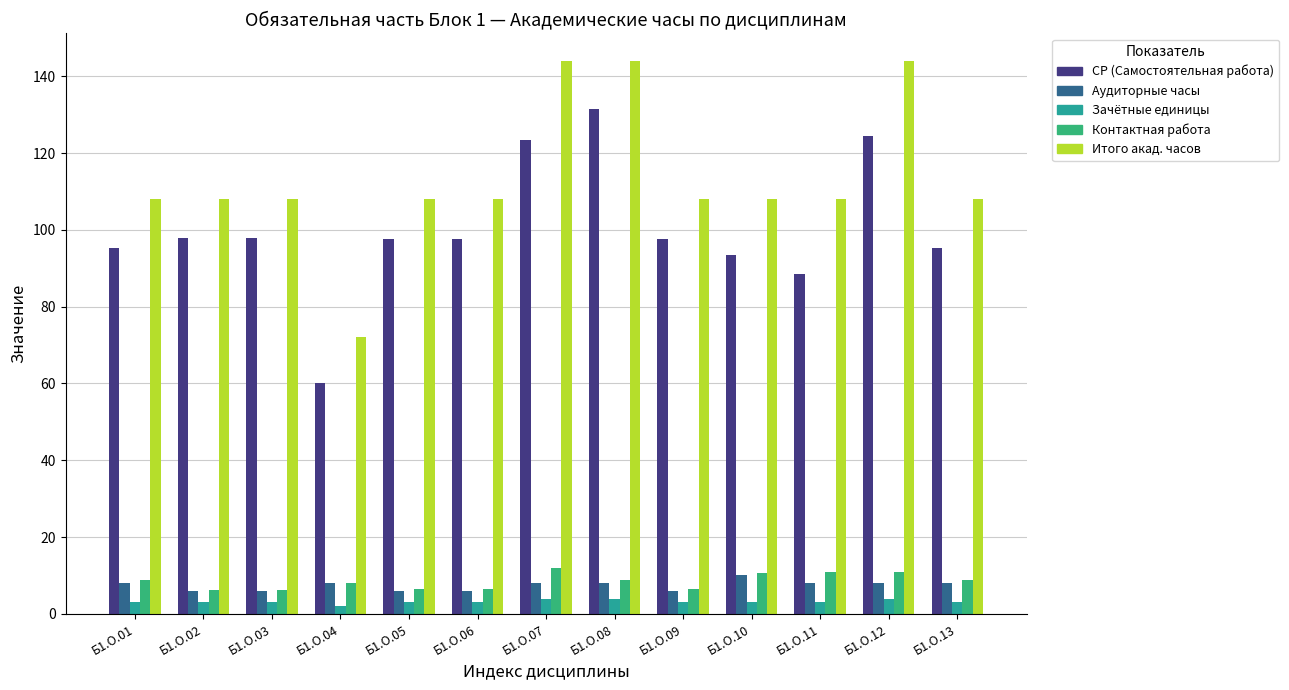

What is the difference between the second highest and minimum values in the Аудиторные часы series?

2.0